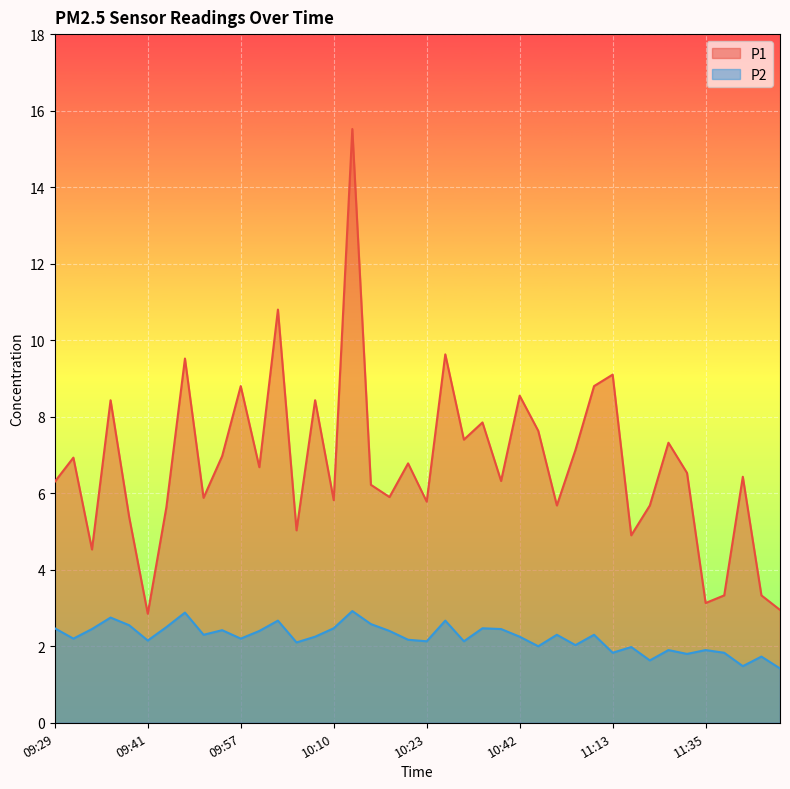

Which series has the largest total across all categories?

P1